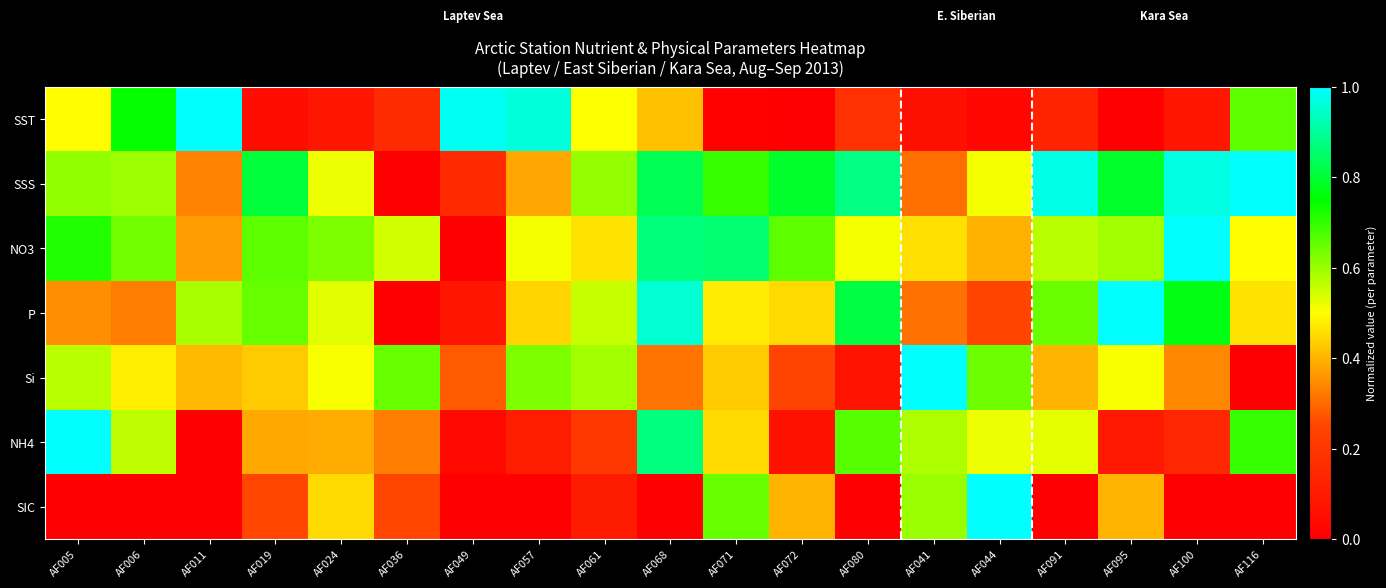

Rank the series at AF019 from highest to lowest value.

SSS, NO3, P, Si, NH4, SIC, SST